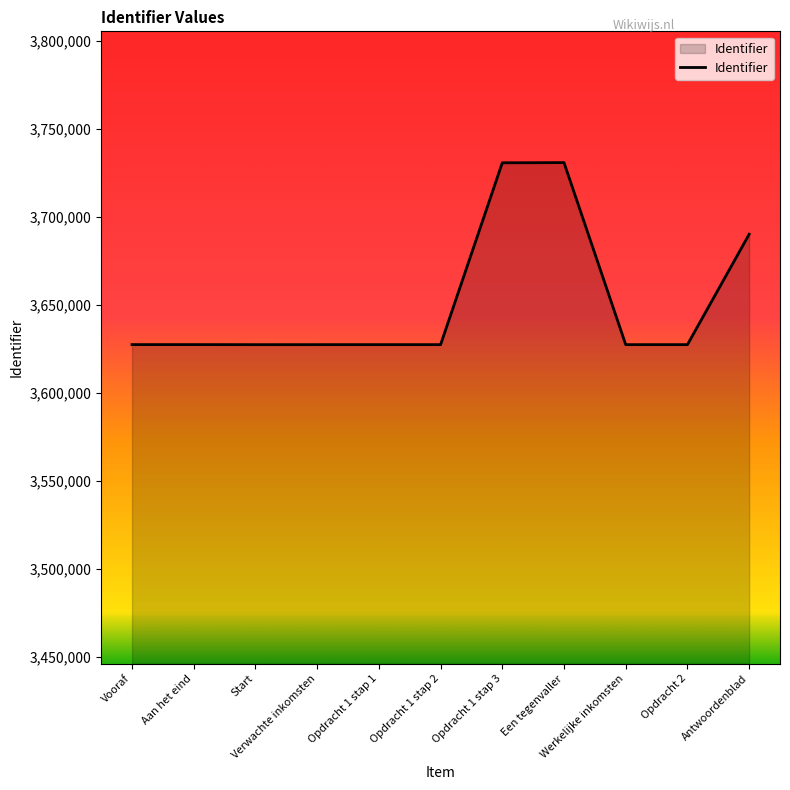

True or false: the data shows 3627321 at Opdracht 1 stap 2.

True